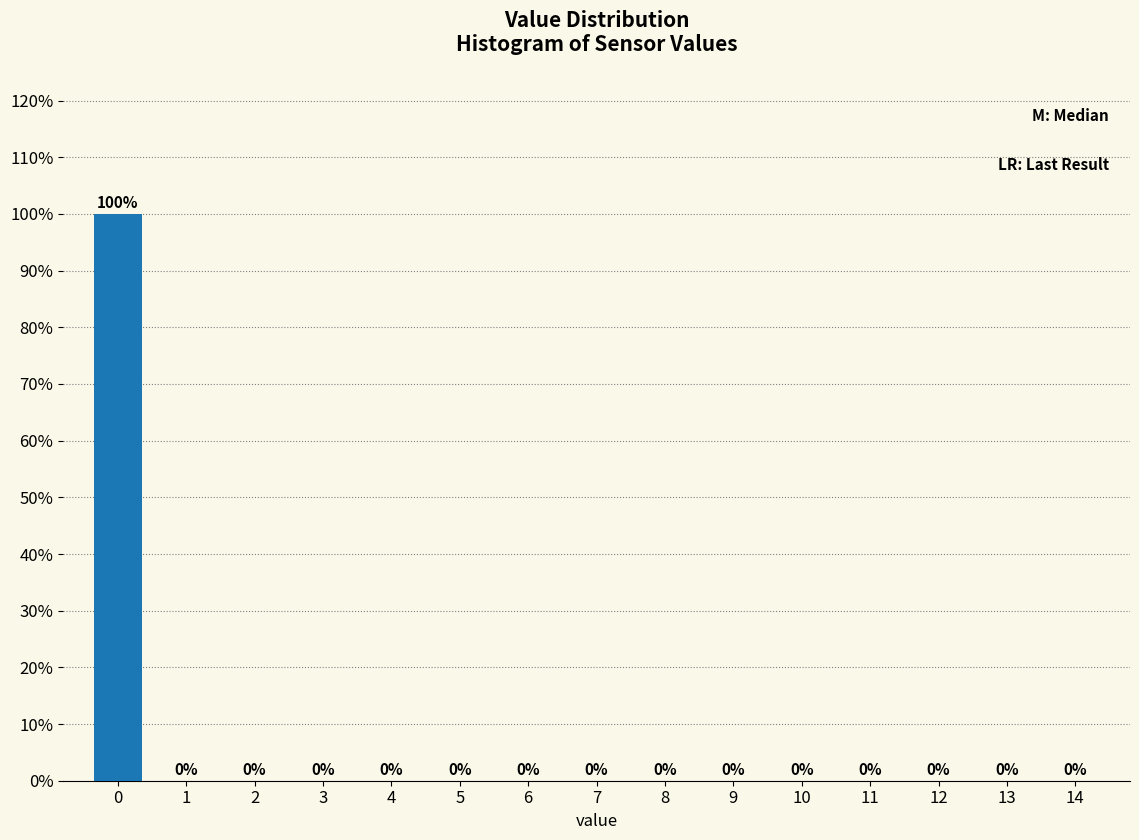

Reading right to left, extract all data points from this chart.

14=0	13=0	12=0	11=0	10=0	9=0	8=0	7=0	6=0	5=0	4=0	3=0	2=0	1=0	0=100